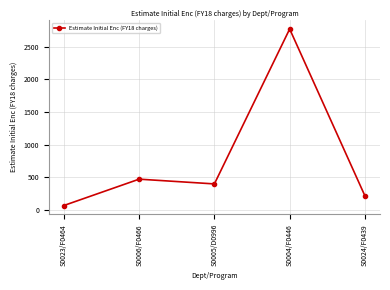

Reading left to right, what are all the values shown in this chart?

66.7	470.2	397.5	2769.3	213.9